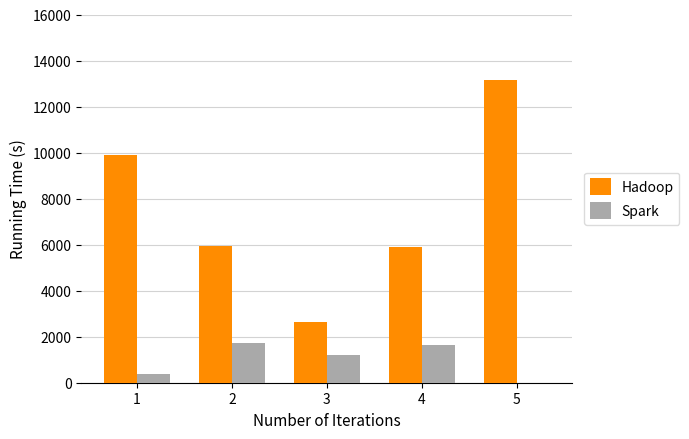

Is it true that Spark equals 2682 at 2?

False